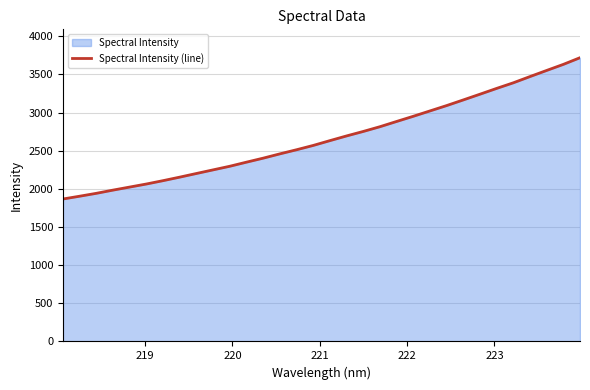

Does the chart have visible grid lines?

Yes